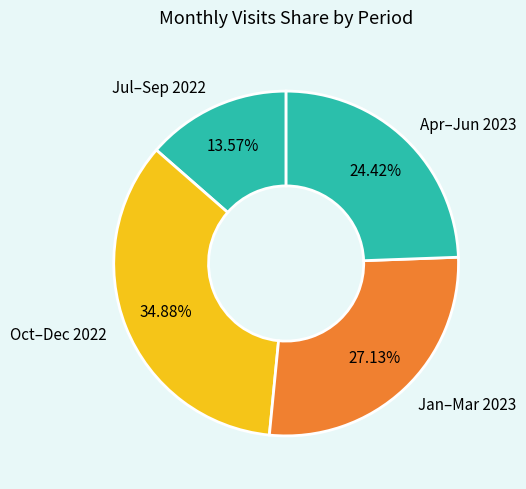

Combined, do Jul–Sep 2022 and Apr–Jun 2023 account for over 50%?

No